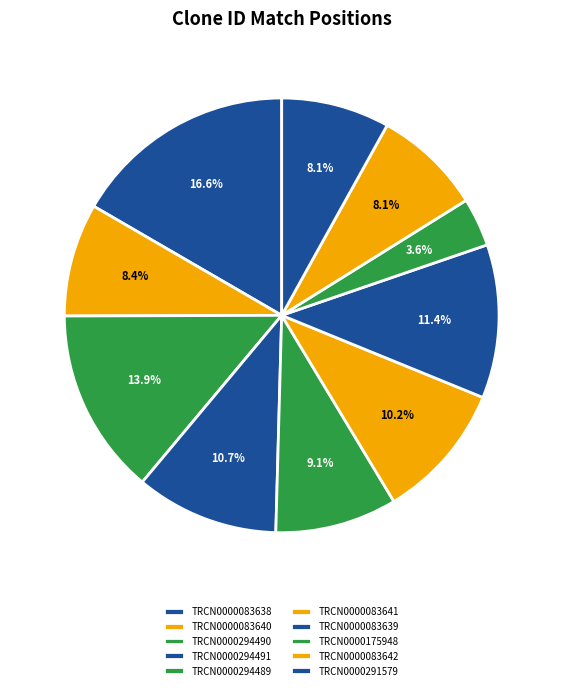

Is there any slice that represents more than half of the pie?

No